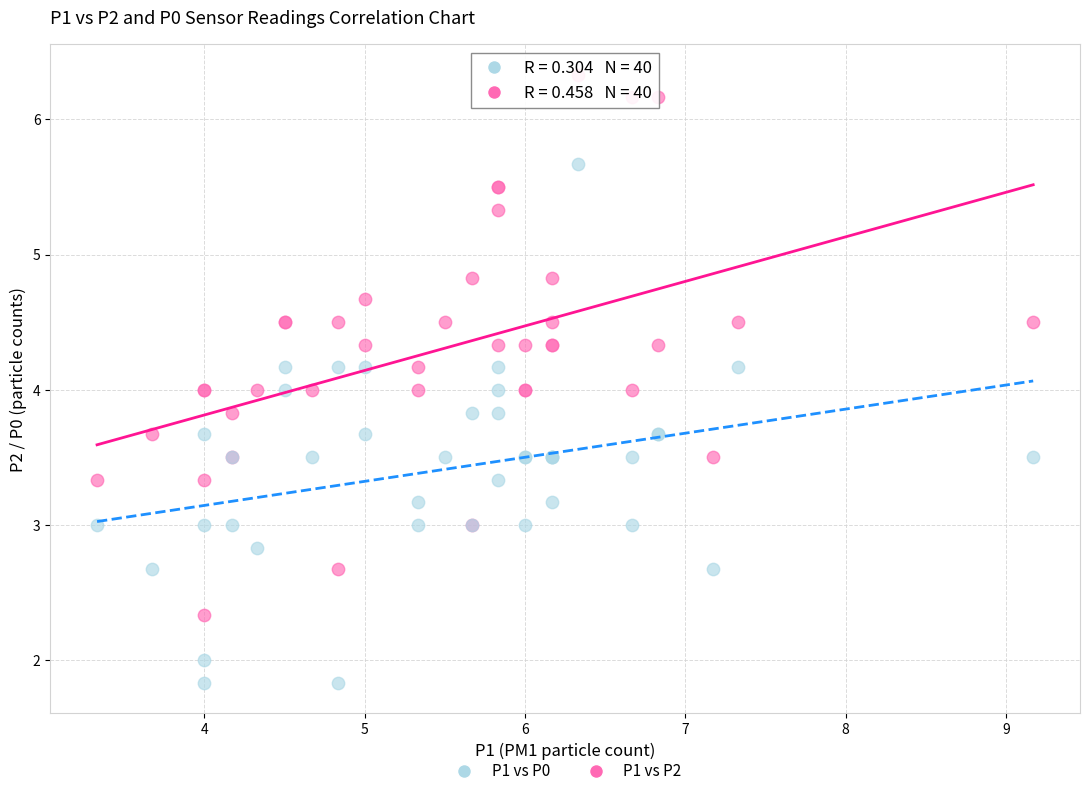

What are all the series names shown in the legend?

P1 vs P0, P1 vs P2